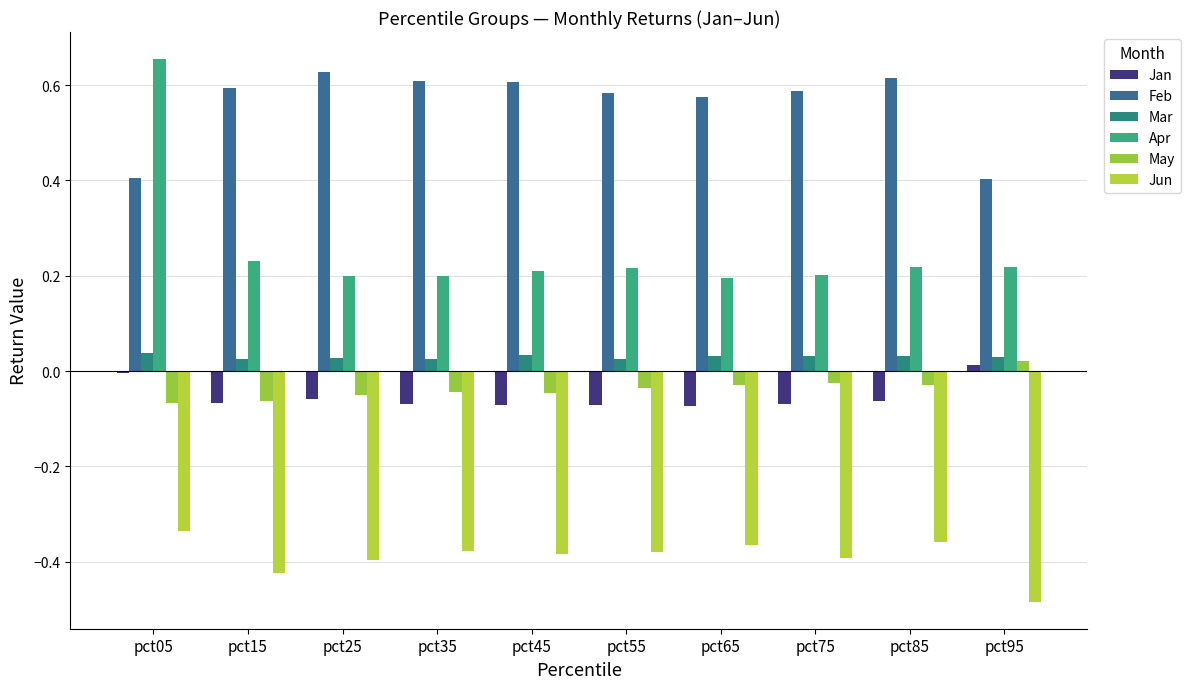

What is the spread (max minus min) of values at pct75?

1.0